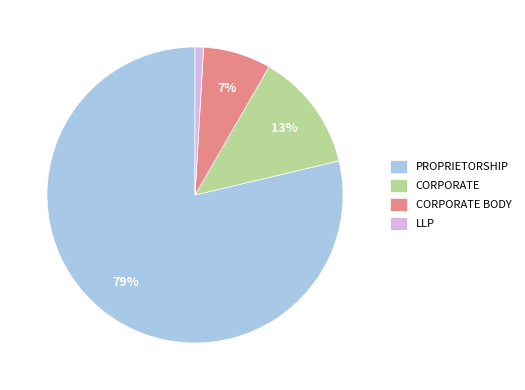

Between PROPRIETORSHIP and CORPORATE BODY, which is larger?

PROPRIETORSHIP